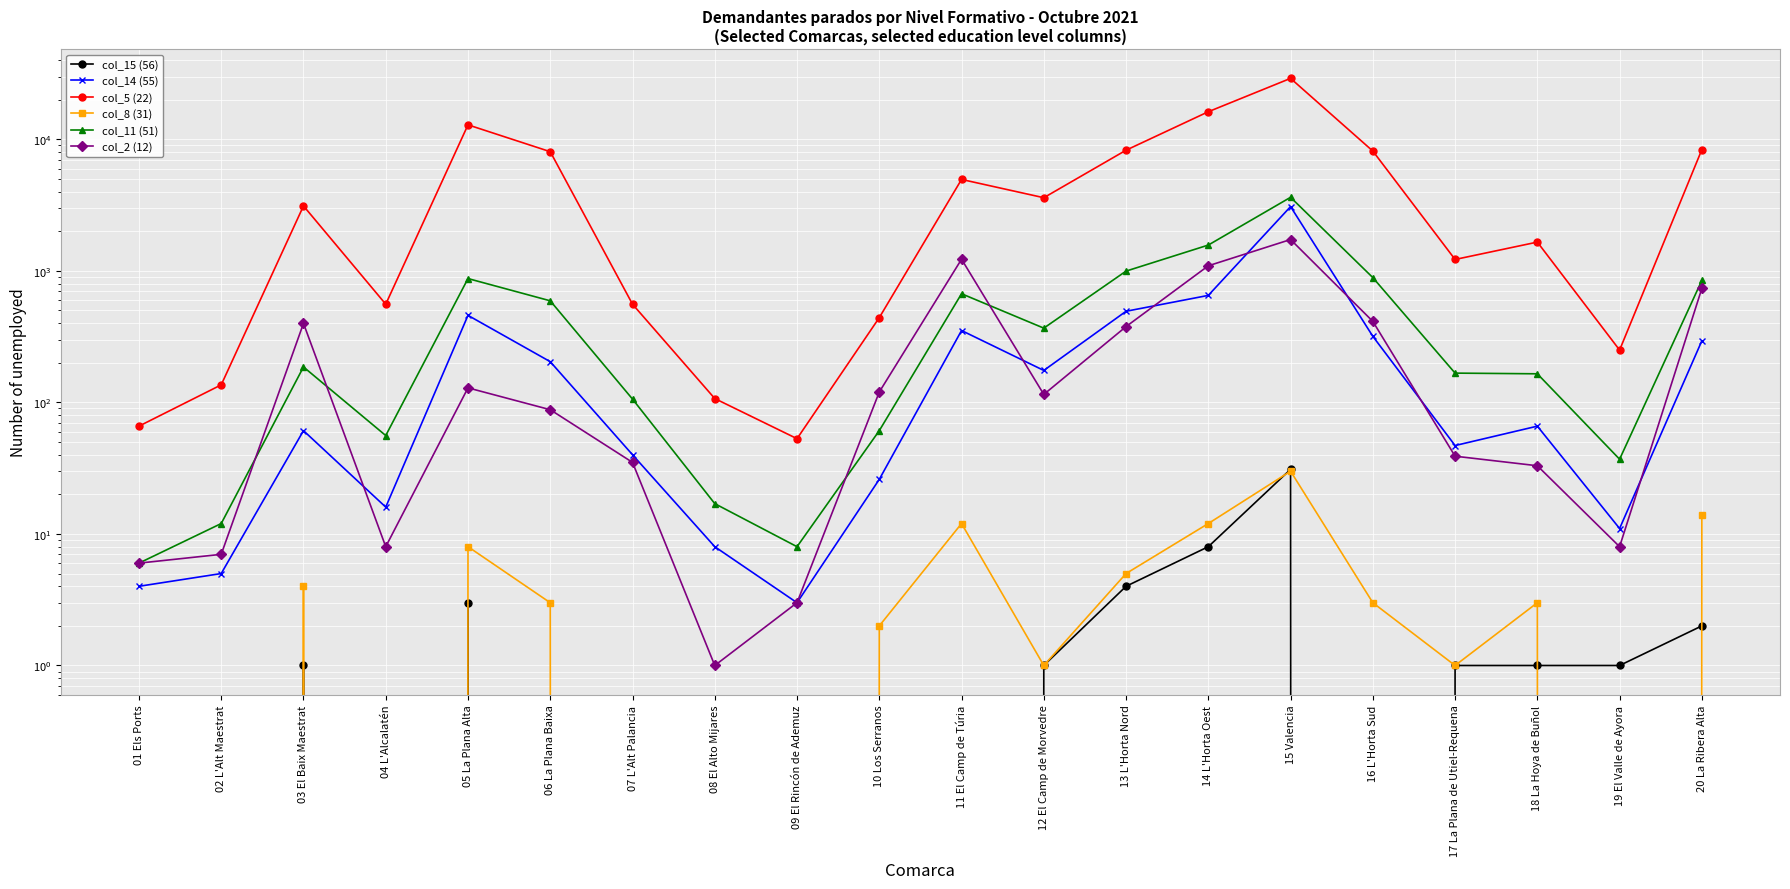

What is the value of the col_14 (55) point at the 6th from the left?

204